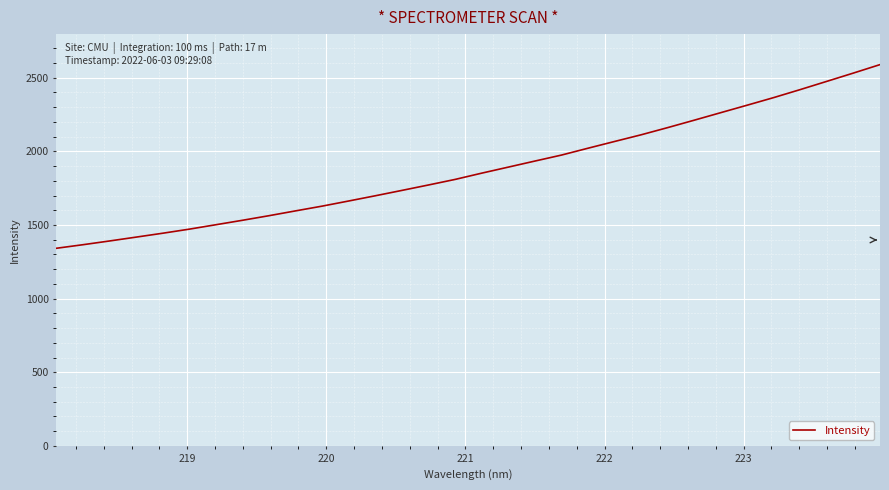

What is the greatest value displayed?

2589.2